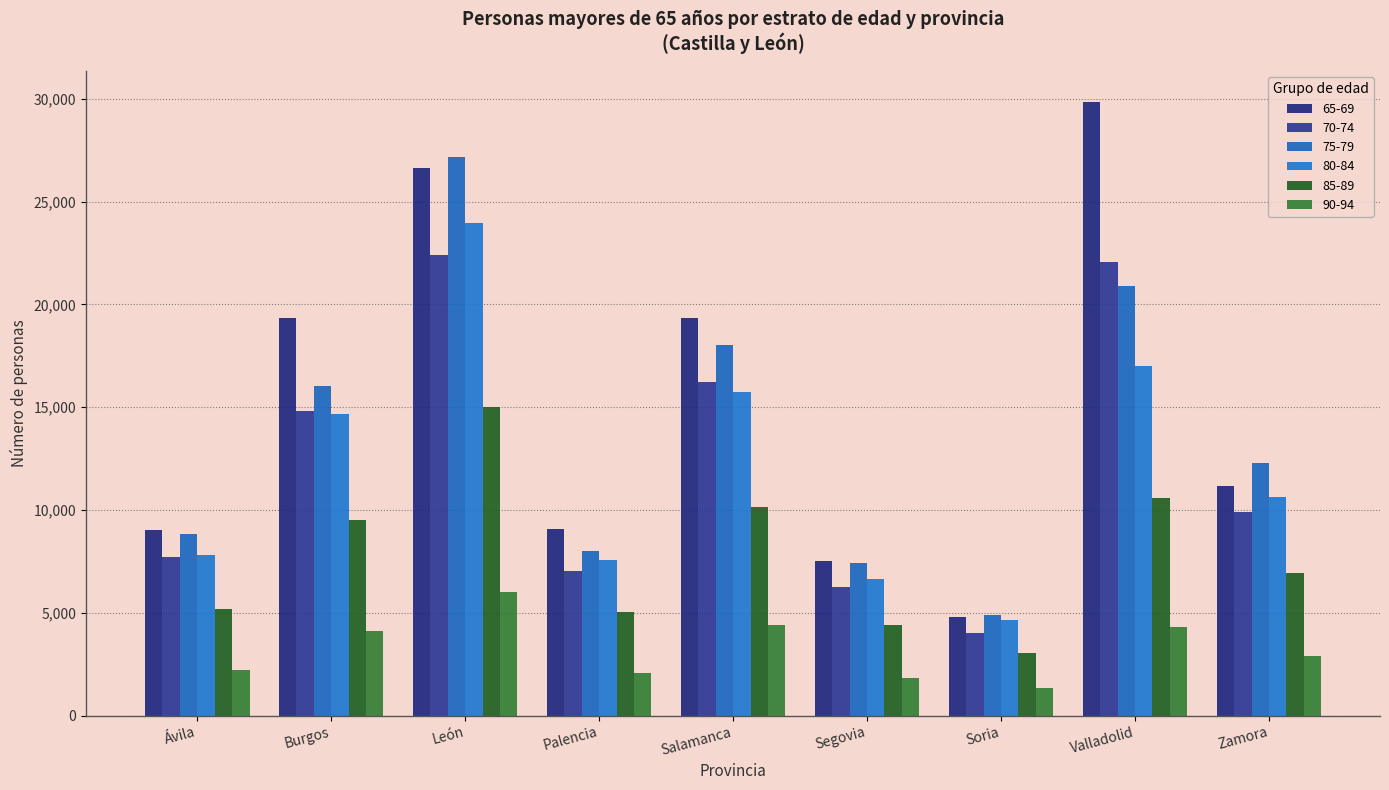

What is the difference between the maximum and minimum values in the 70-74 series?

18384